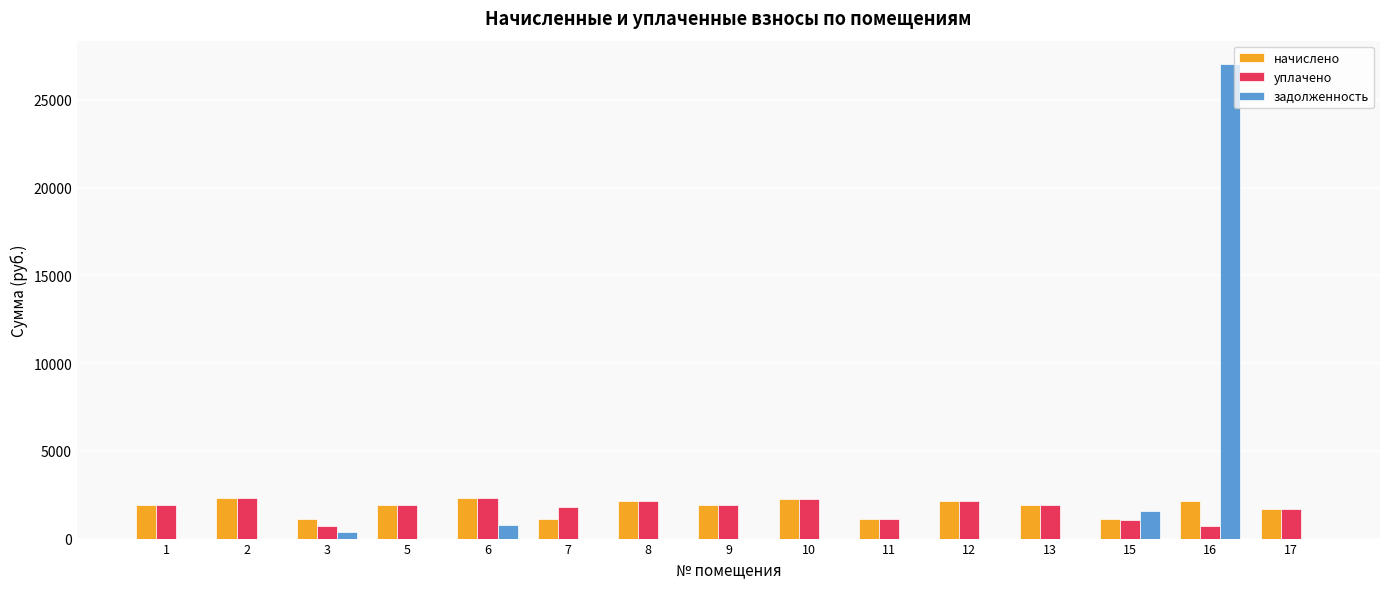

True or false: уплачено has a value of 1909.9 at 9.

True